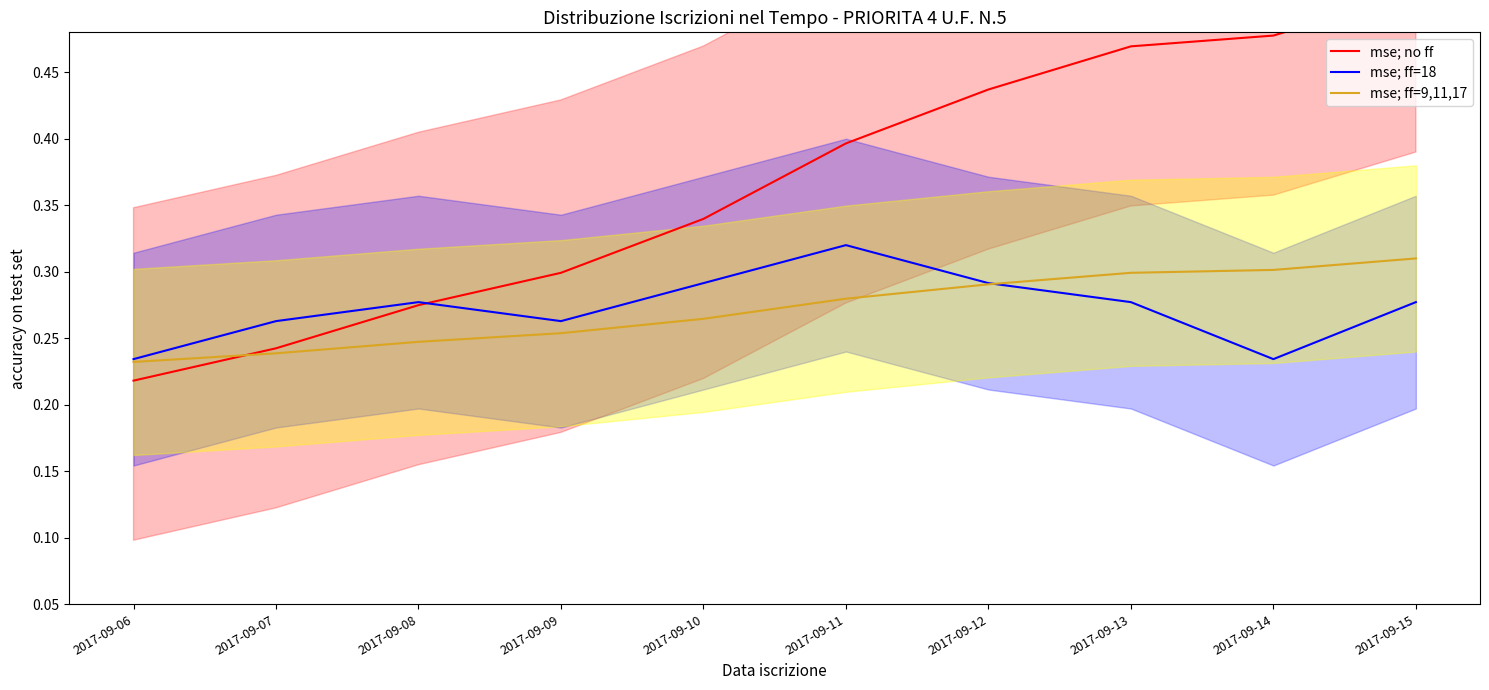

Reading left to right, transcribe all the data shown in this chart.

mse; no ff: 0.2	0.2	0.3	0.3	0.3	0.4	0.4	0.5	0.5	0.5
mse; ff=18: 0.2	0.3	0.3	0.3	0.3	0.3	0.3	0.3	0.2	0.3
mse; ff=9,11,17: 0.2	0.2	0.2	0.3	0.3	0.3	0.3	0.3	0.3	0.3